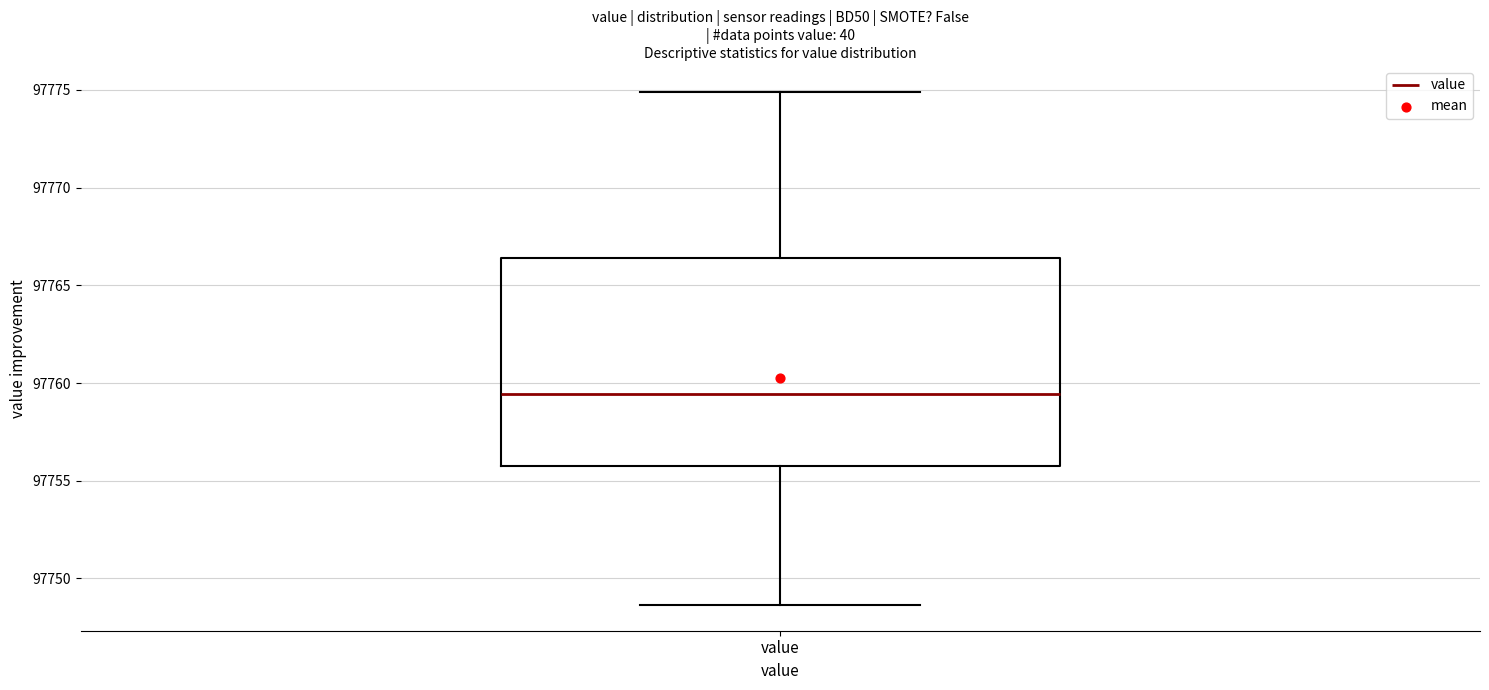

Where does the median line of the box for value sit on the y-axis? The values are not printed on the chart, so give them approximately, as read against the axis.

97759.5